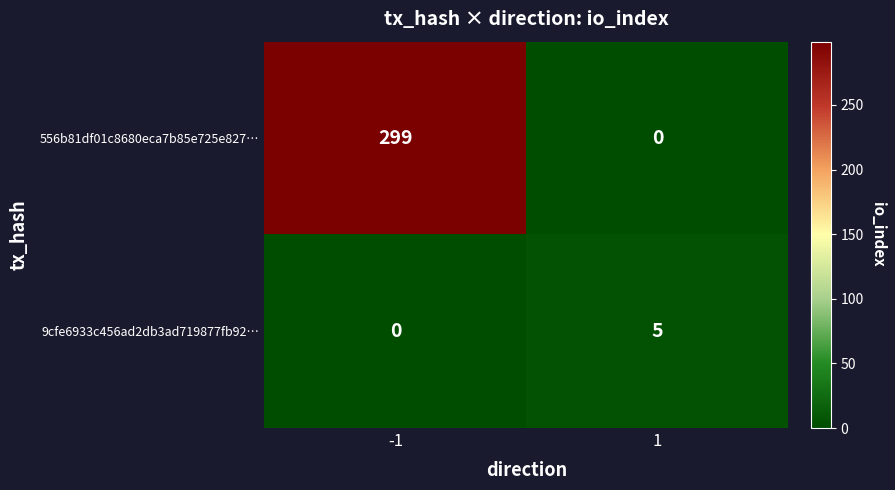

Rank the series at -1 from highest to lowest value.

556b81df01c8680eca7b85e725e827…, 9cfe6933c456ad2db3ad719877fb92…